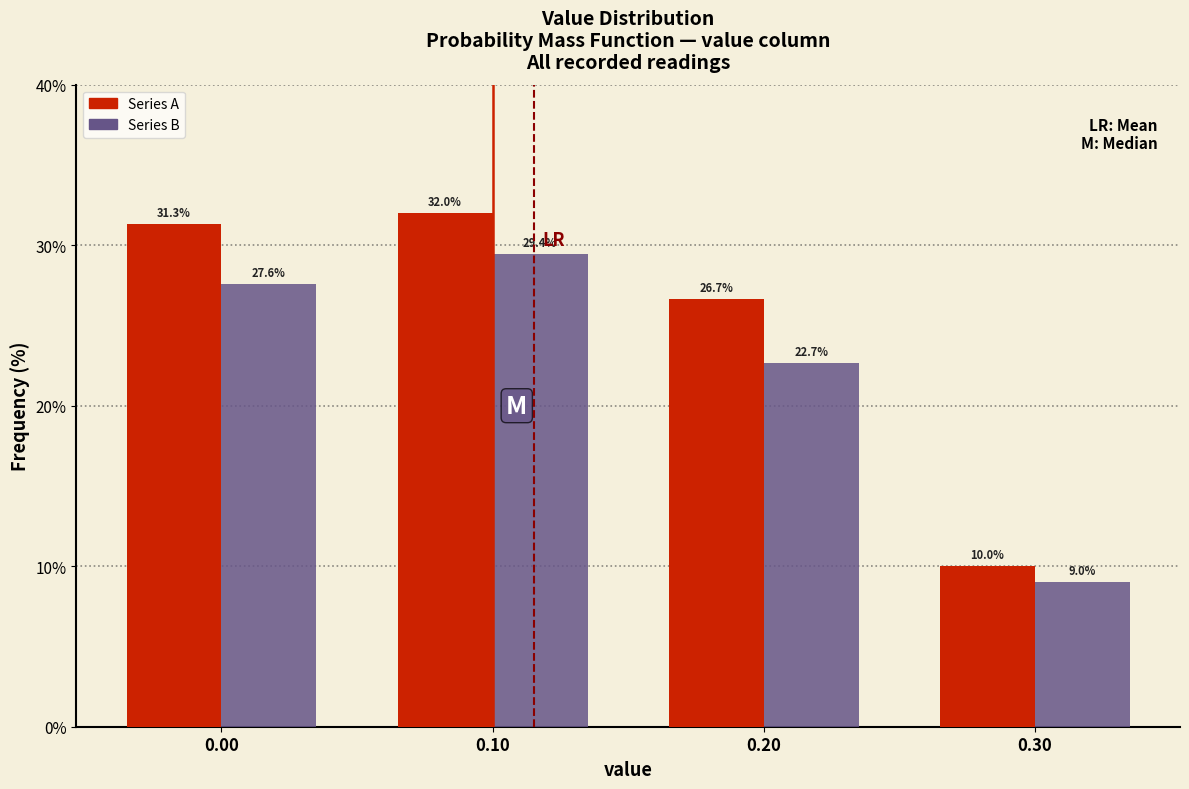

Reading left to right, list every range on the x-axis with the height of the bar of each series over it.

-0.05 to 0.05: Series A=31.3	Series B=27.6
0.05 to 0.15: Series A=32.0	Series B=29.4
0.15 to 0.25: Series A=26.7	Series B=22.7
0.25 to 0.35: Series A=10.0	Series B=9.0